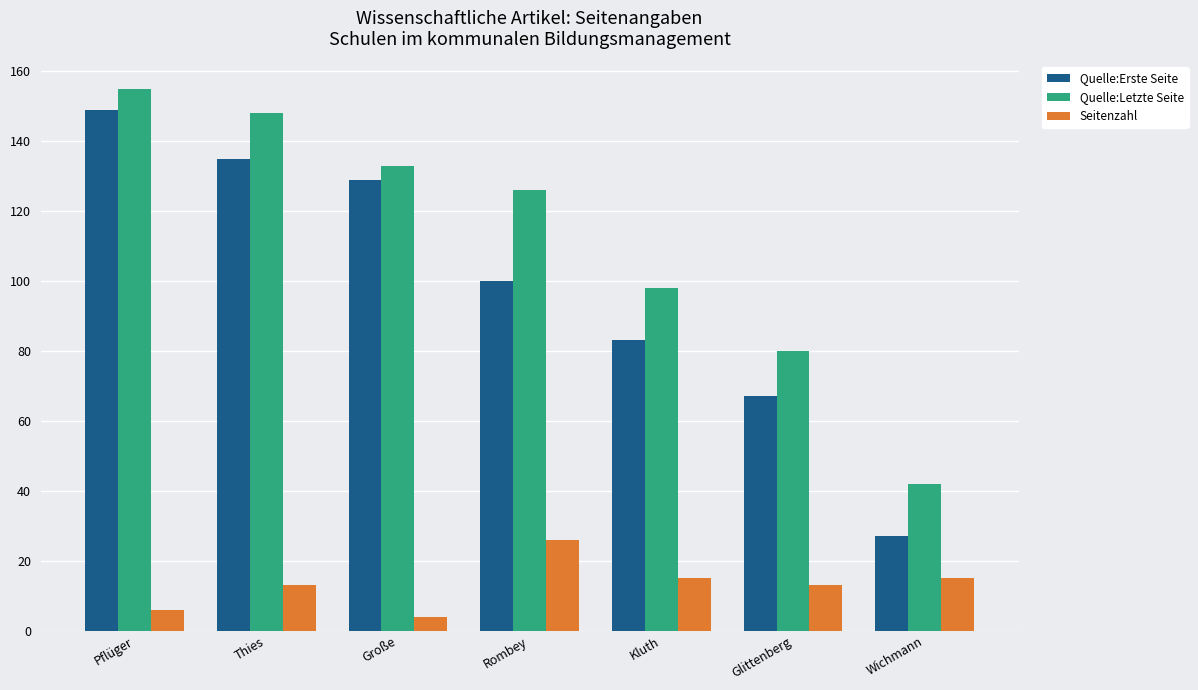

What are all the series names shown in the legend?

Quelle:Erste Seite, Quelle:Letzte Seite, Seitenzahl